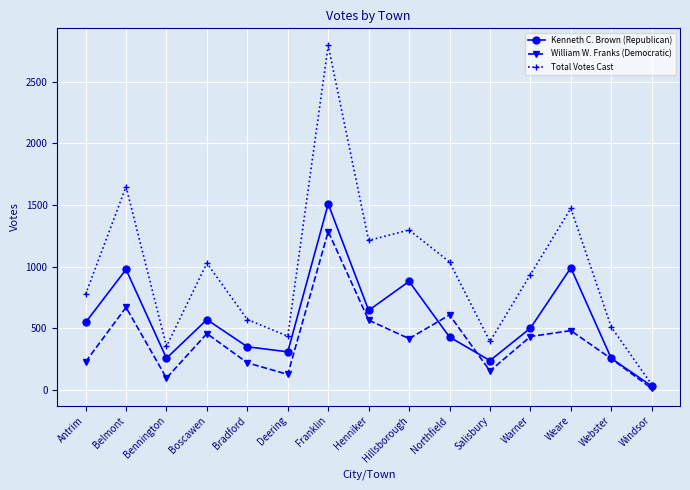

What is the greatest value displayed?

2794